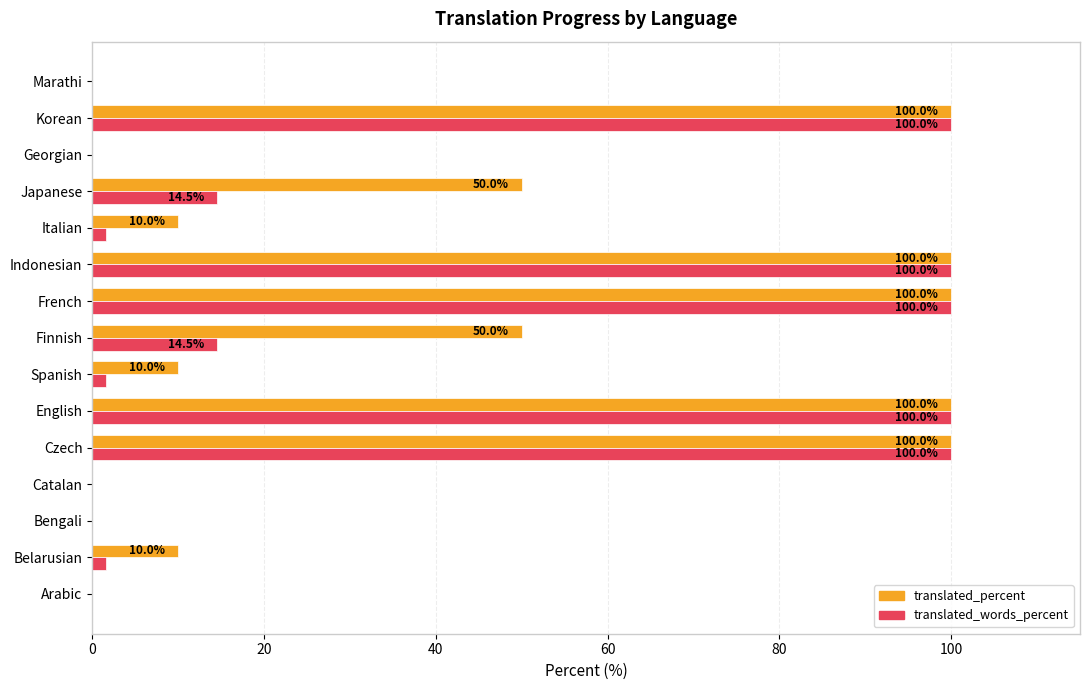

Which series changed the most between Finnish and Marathi?

translated_percent